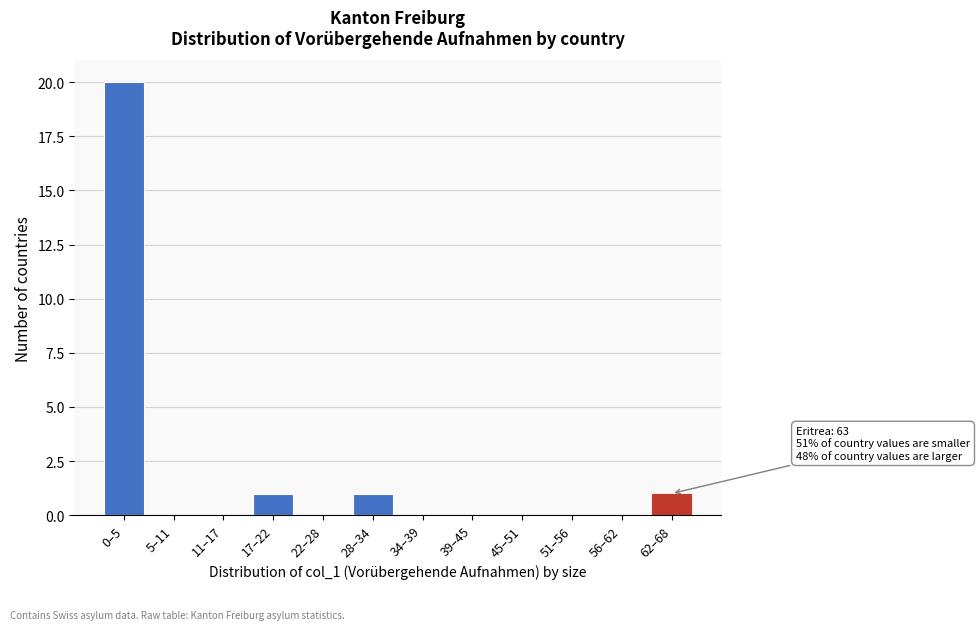

Reading left to right, transcribe all the data shown in this chart.

0–5=20	5–11=0	11–17=0	17–22=1	22–28=0	28–34=1	34–39=0	39–45=0	45–51=0	51–56=0	56–62=0	62–68=1